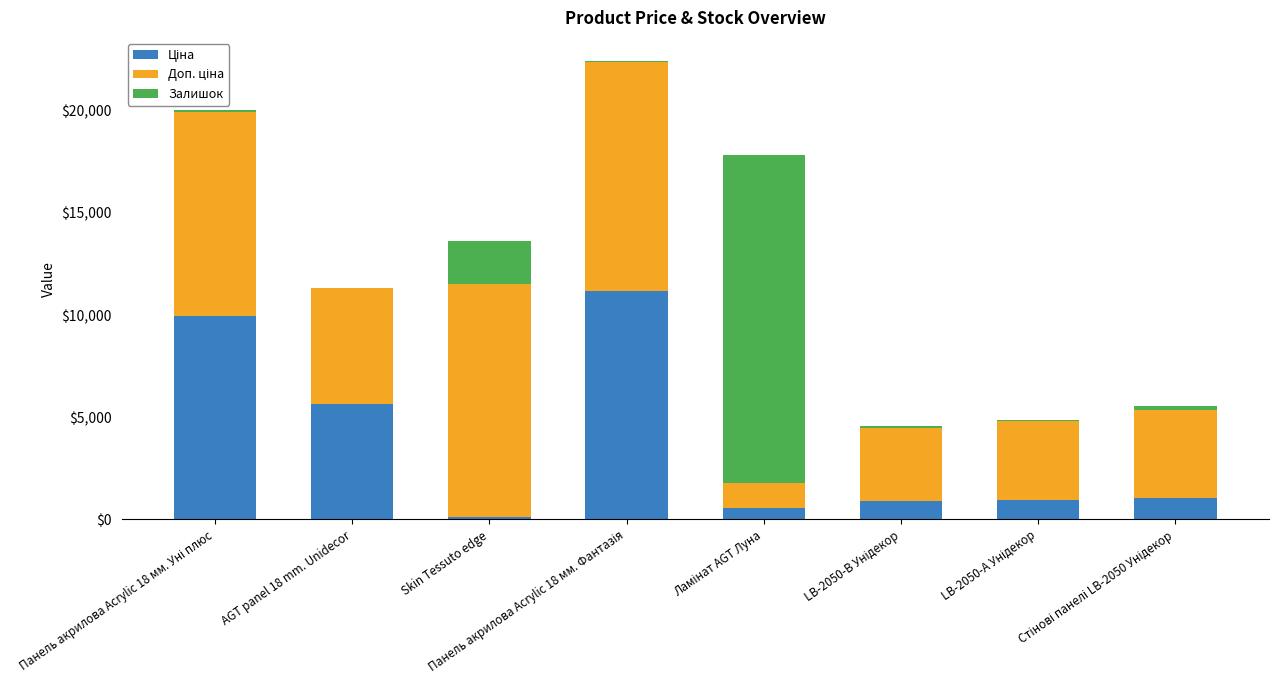

How many data points does each series have?

8